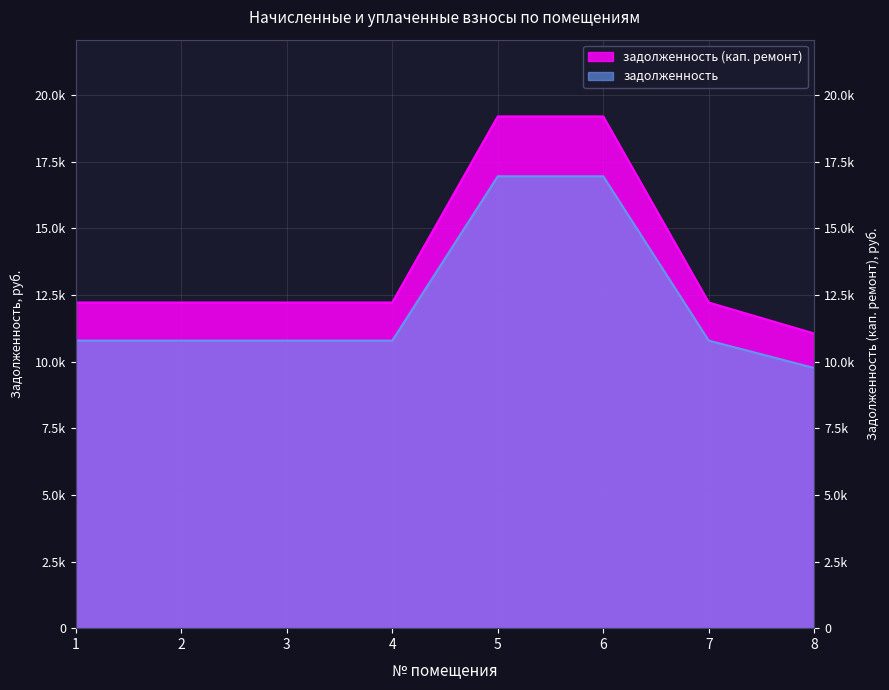

What is the smallest value displayed?

9758.4